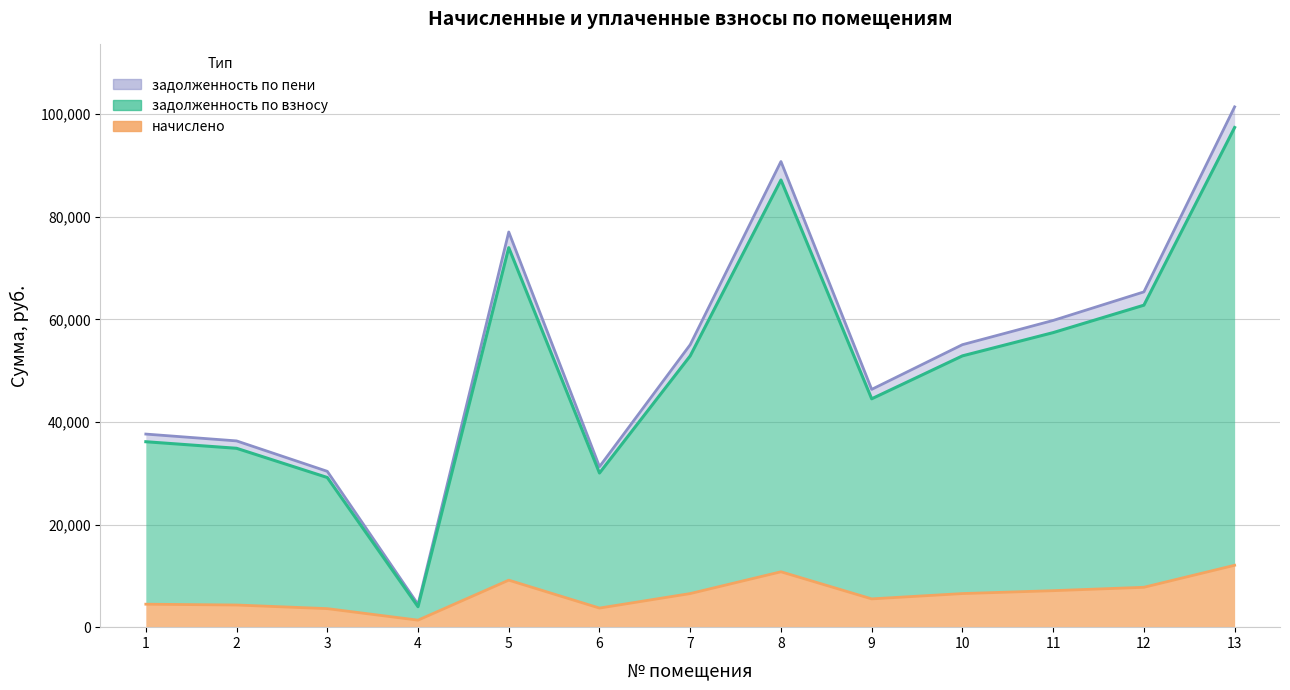

Reading left to right, extract all data points from this chart.

zadolzhennost: 36155.5	34876.8	29180.2	3983.7	73996.9	30052.2	52896.5	87192.0	44526.0	52896.5	57430.6	62778.2	97422.5
nachisleno: 4478.4	4320.0	3614.4	1368.0	9165.6	3722.4	6552.0	10800.0	5515.2	6552.0	7113.6	7776.0	12067.2
zadolzhennost_peni: 37648.3	36316.8	30385.0	4439.7	77052.1	31293.0	55080.5	90792.0	46364.4	55080.5	59801.8	65370.2	101444.9